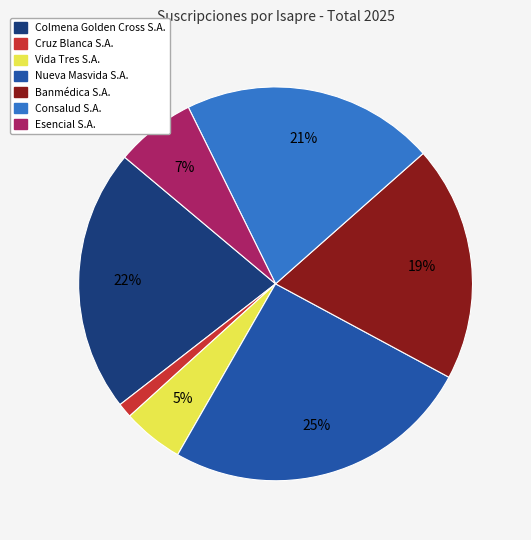

Count the number of slices in the pie.

7